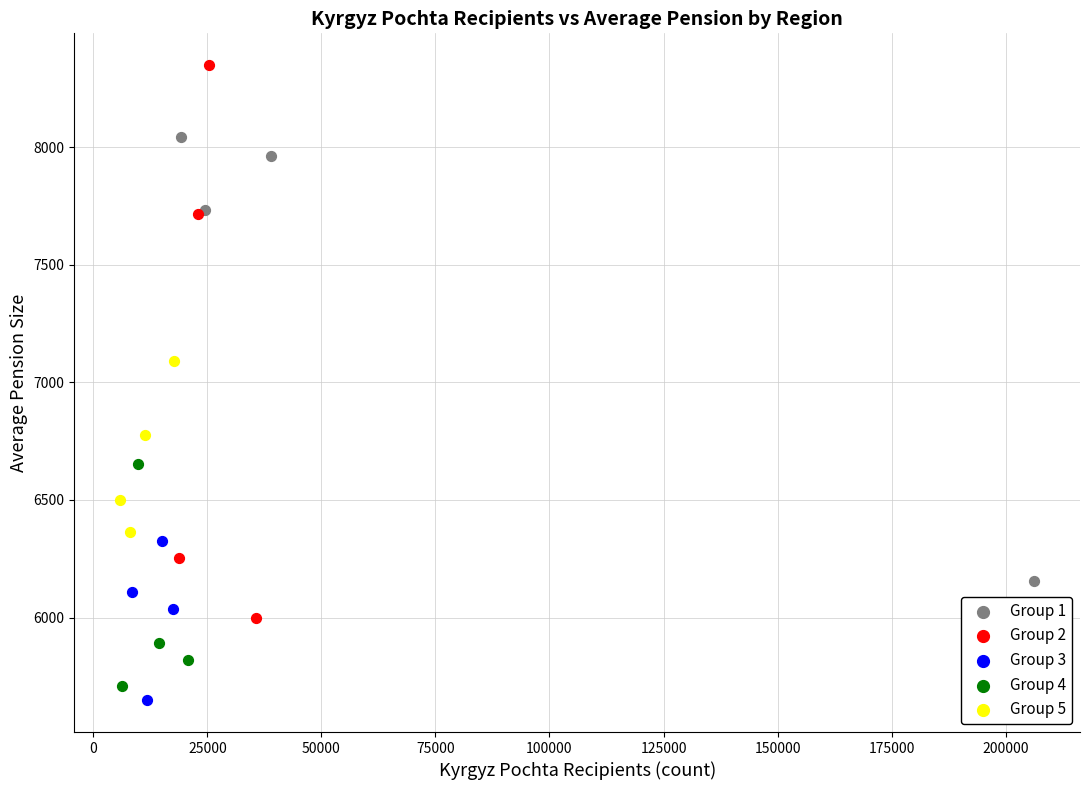

Which series has the largest Y range (max minus min)?

Group 2